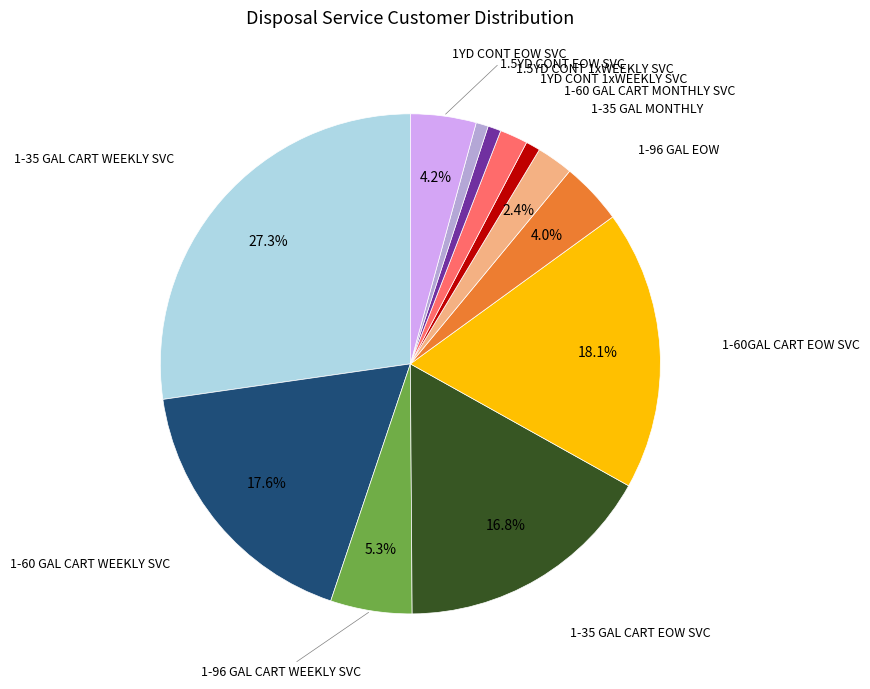

To the nearest percent, what is the average slice percentage?

8%